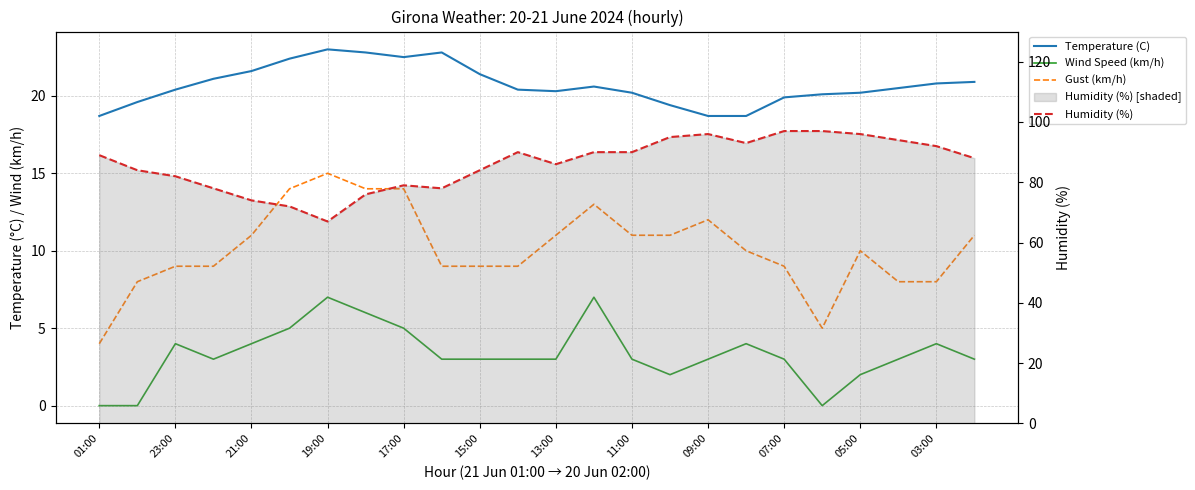

Reading left to right, extract all data points from this chart.

Temperature (C): 18.7	19.6	20.4	21.1	21.6	22.4	23.0	22.8	22.5	22.8	21.4	20.4	20.3	20.6	20.2	19.4	18.7	18.7	19.9	20.1	20.2	20.5	20.8	20.9
Wind Speed (km/h): 0.0	0.0	4.0	3.0	4.0	5.0	7.0	6.0	5.0	3.0	3.0	3.0	3.0	7.0	3.0	2.0	3.0	4.0	3.0	0.0	2.0	3.0	4.0	3.0
Gust (km/h): 4.0	8.0	9.0	9.0	11.0	14.0	15.0	14.0	14.0	9.0	9.0	9.0	11.0	13.0	11.0	11.0	12.0	10.0	9.0	5.0	10.0	8.0	8.0	11.0
Humidity (%): 89.0	84.0	82.0	78.0	74.0	72.0	67.0	76.0	79.0	78.0	84.0	90.0	86.0	90.0	90.0	95.0	96.0	93.0	97.0	97.0	96.0	94.0	92.0	88.0